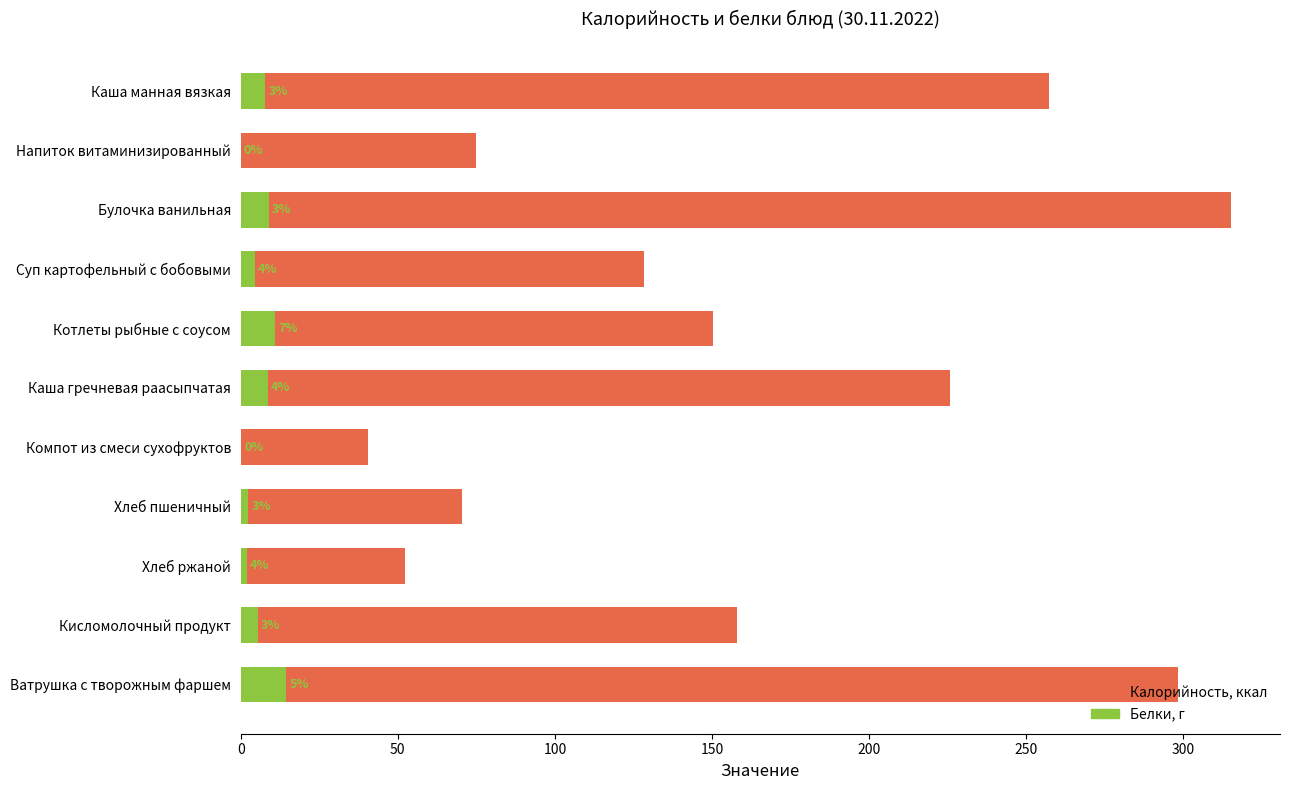

Which series has the widest spread of values?

Калорийность